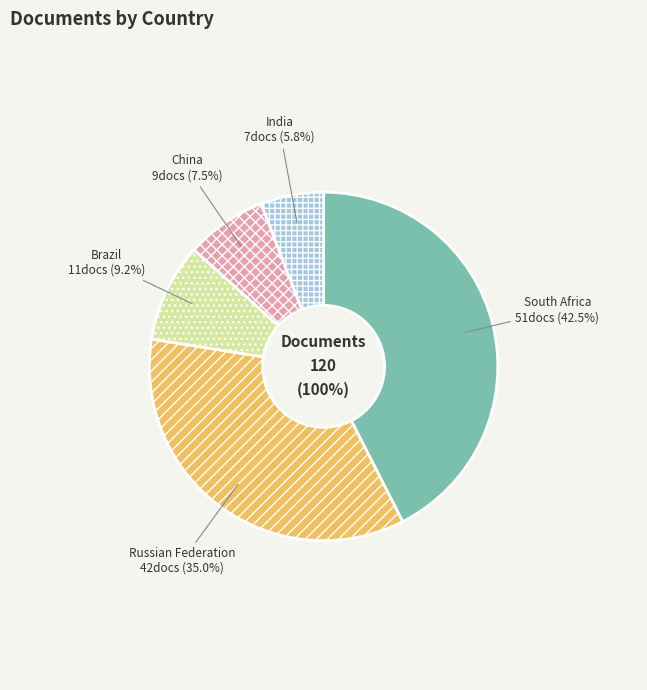

How many segments does this pie chart have?

5